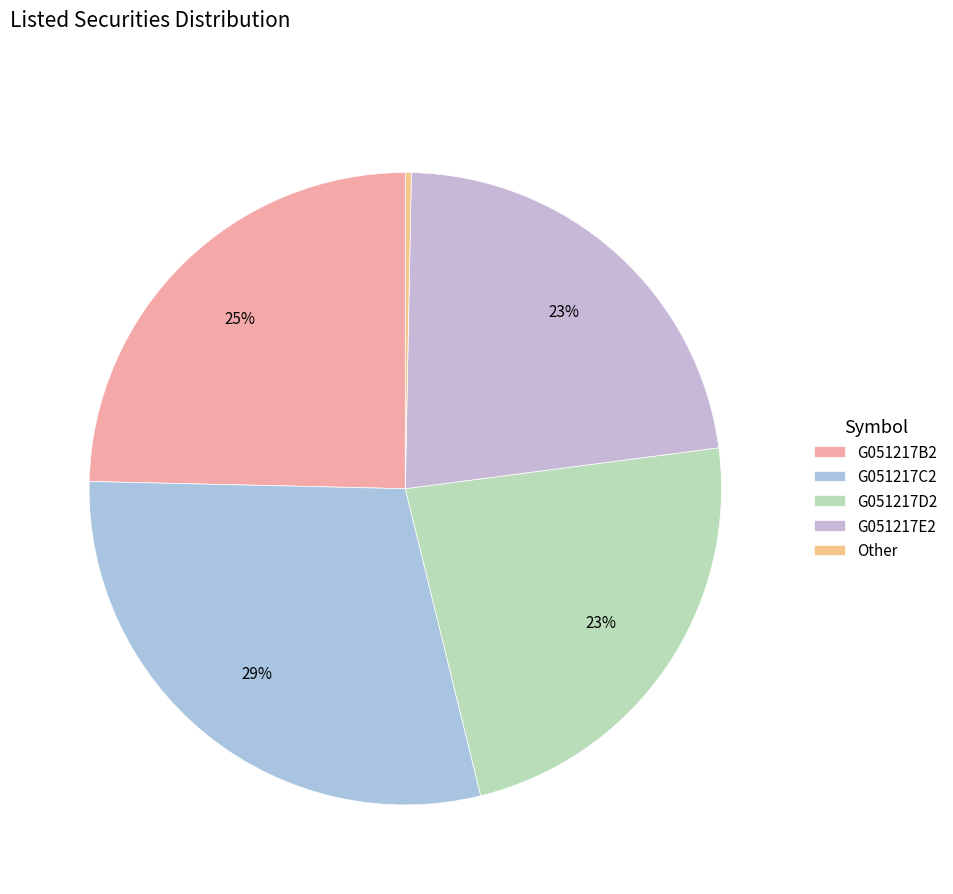

To the nearest percent, what portion does G051217D2 represent?

23%